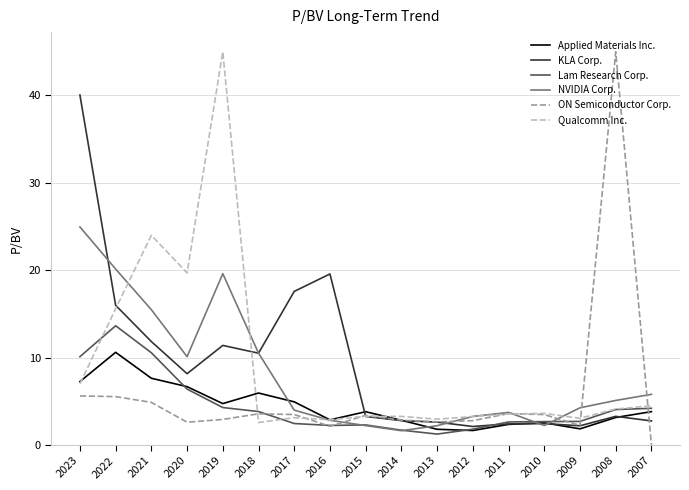

Where does the ON Semiconductor Corp. series first go above 3?

2023